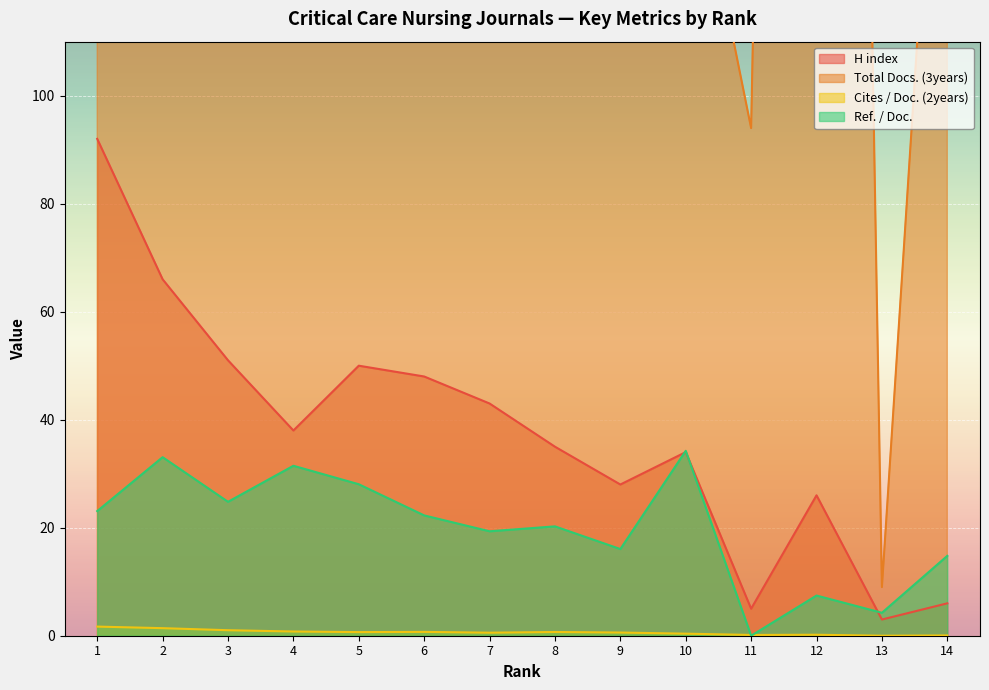

At which label is Ref. / Doc. closest to 17?

9